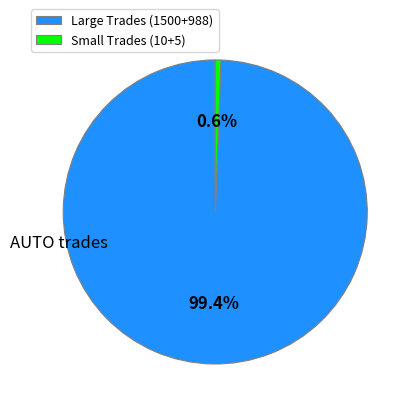

Rank the categories by value from highest to lowest.

Large Trades (1500+988), Small Trades (10+5)